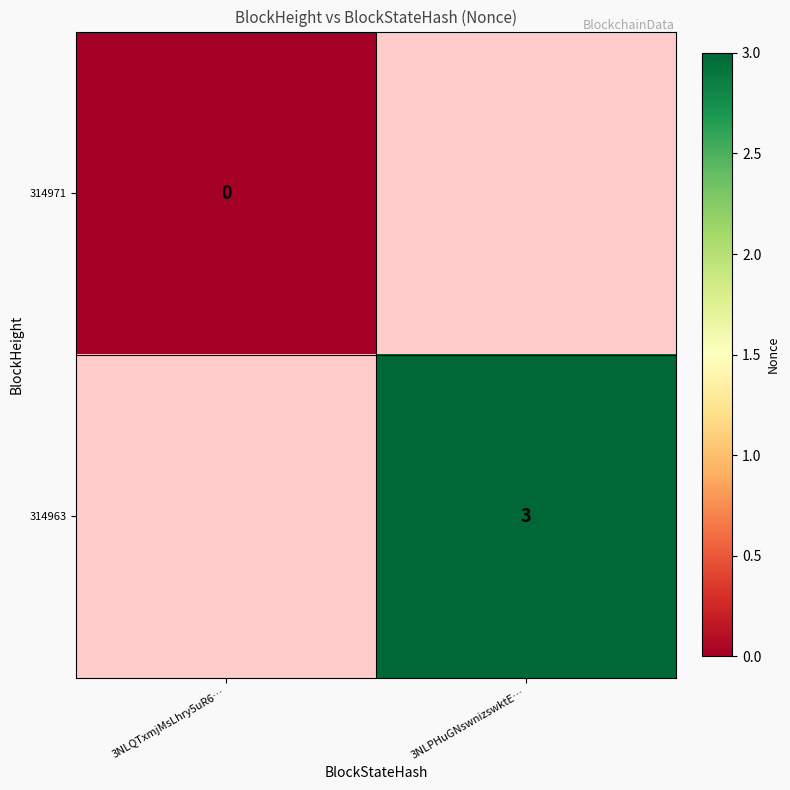

What is the greatest value displayed?

3.0